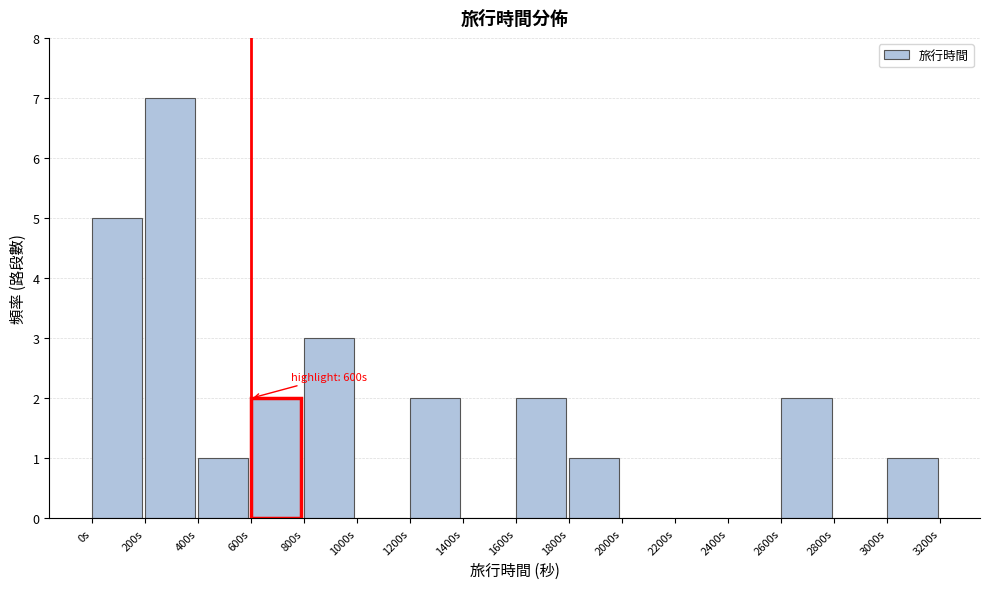

Over which range of the x-axis is the bar tallest?

200 to 400